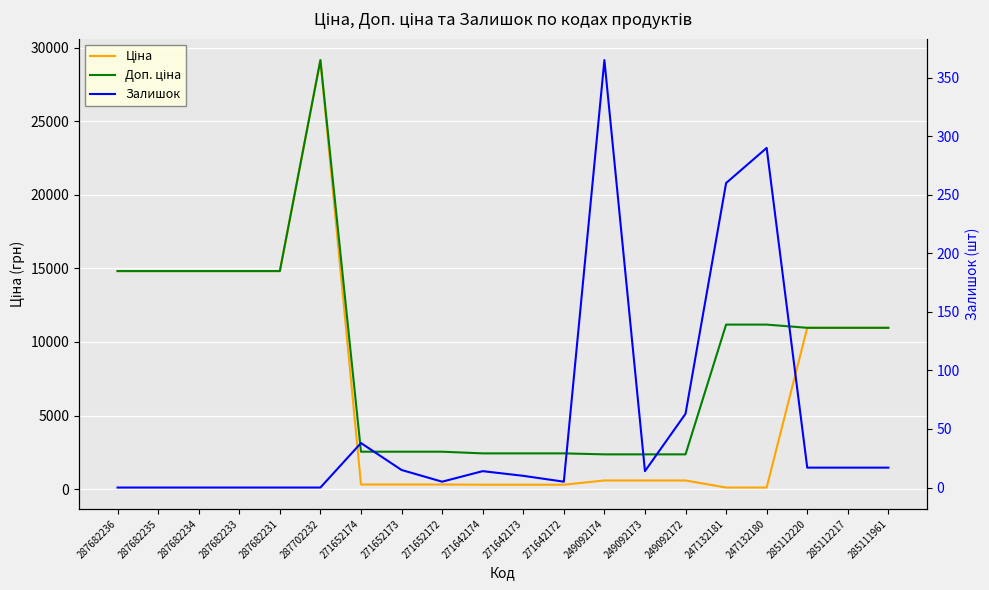

At 271652173, list the series in order from smallest to largest.

Залишок, Ціна, Доп. ціна